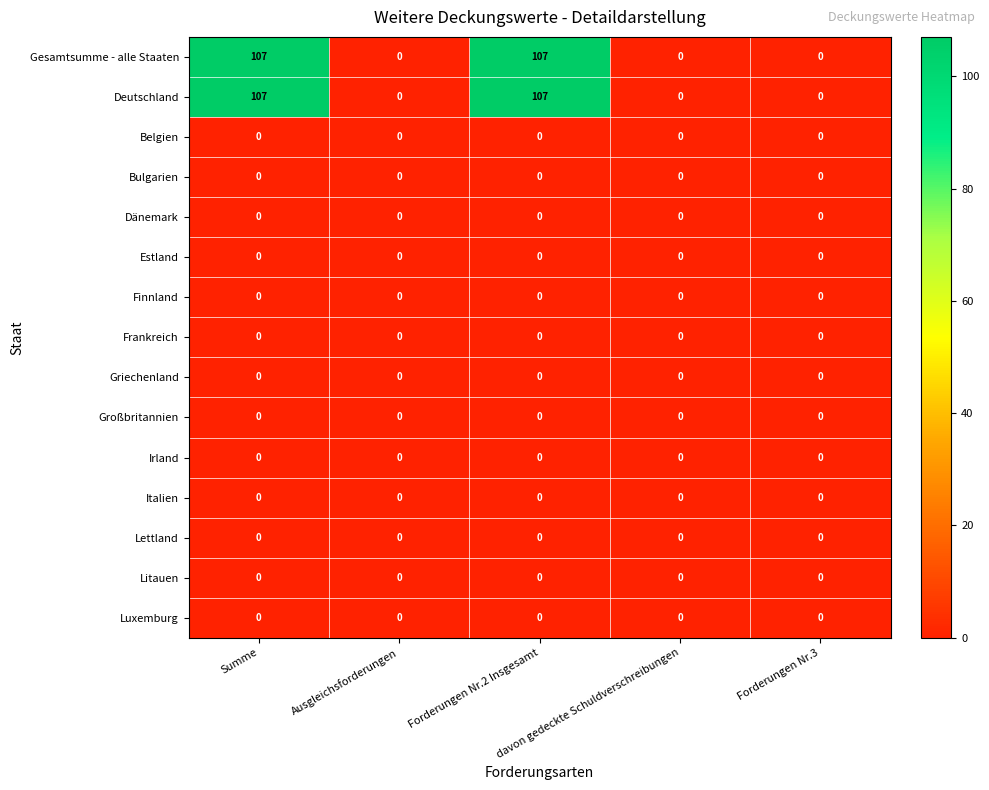

At how many categories does at least one series exceed 64?

2